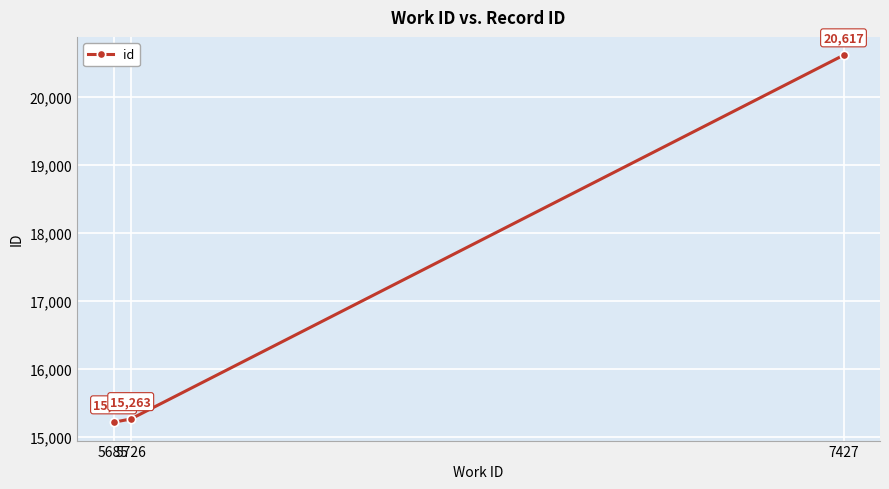

List the labels in order of value, largest first.

7427, 5726, 5685